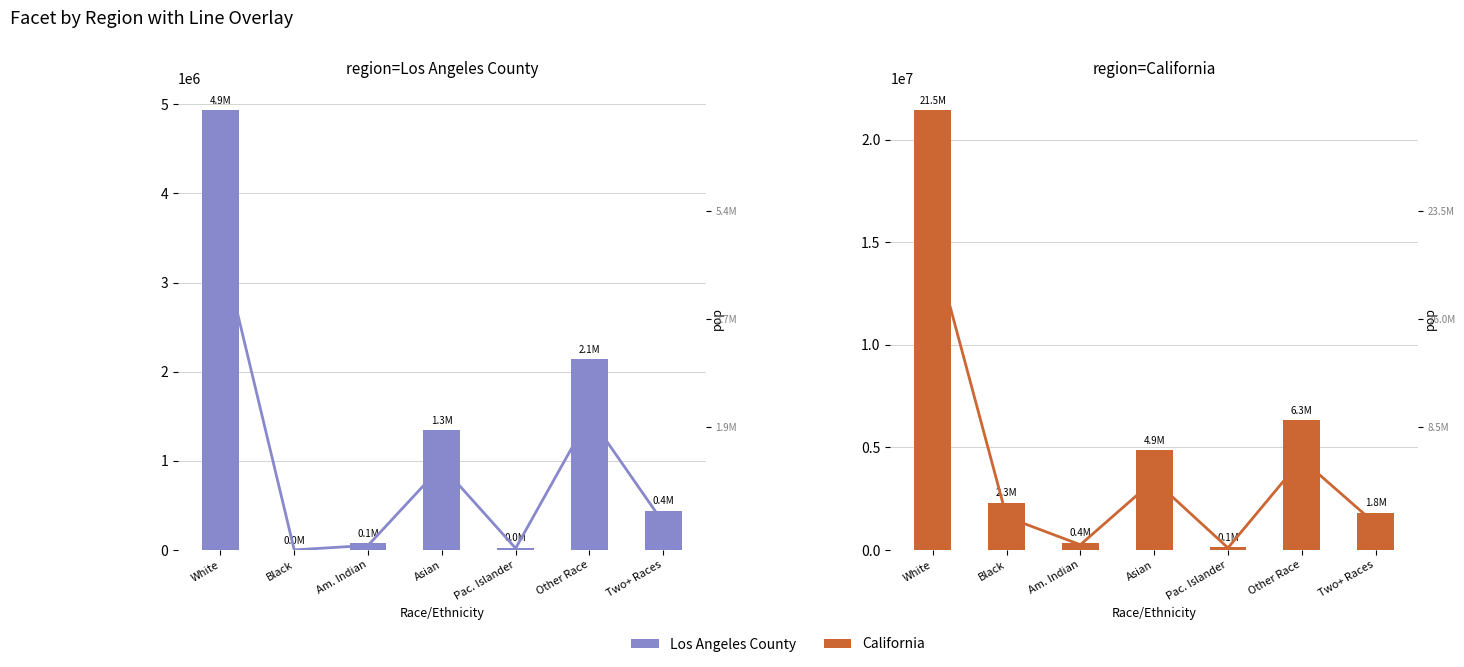

How many groups of bars are there?

7